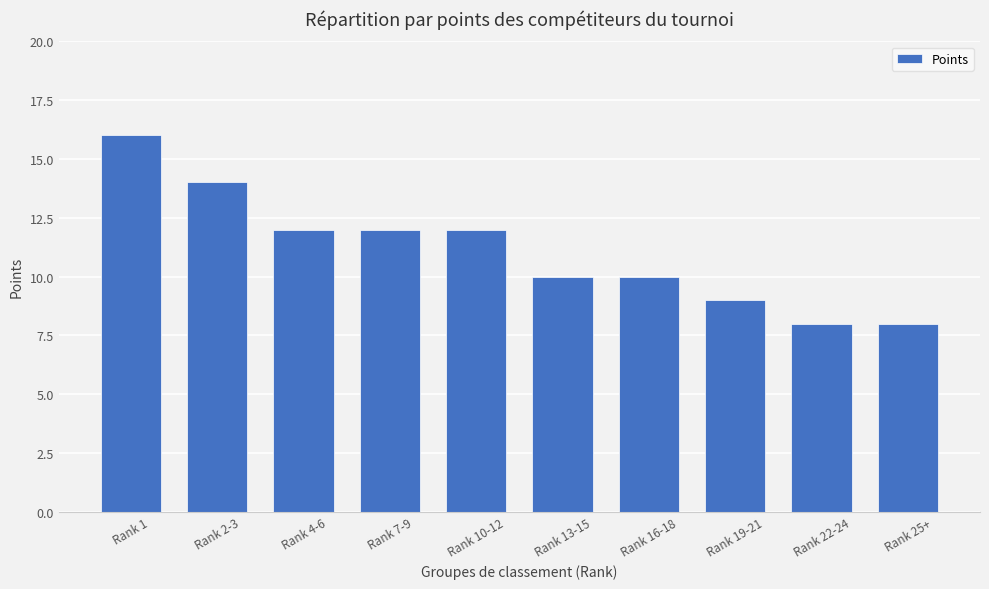

How many data points are less than 12?

5